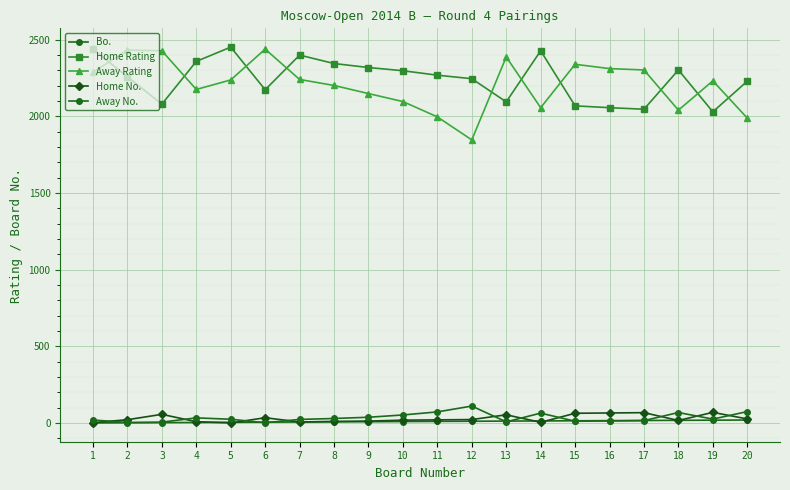

What is the difference between the highest and lowest values at 14?

2423